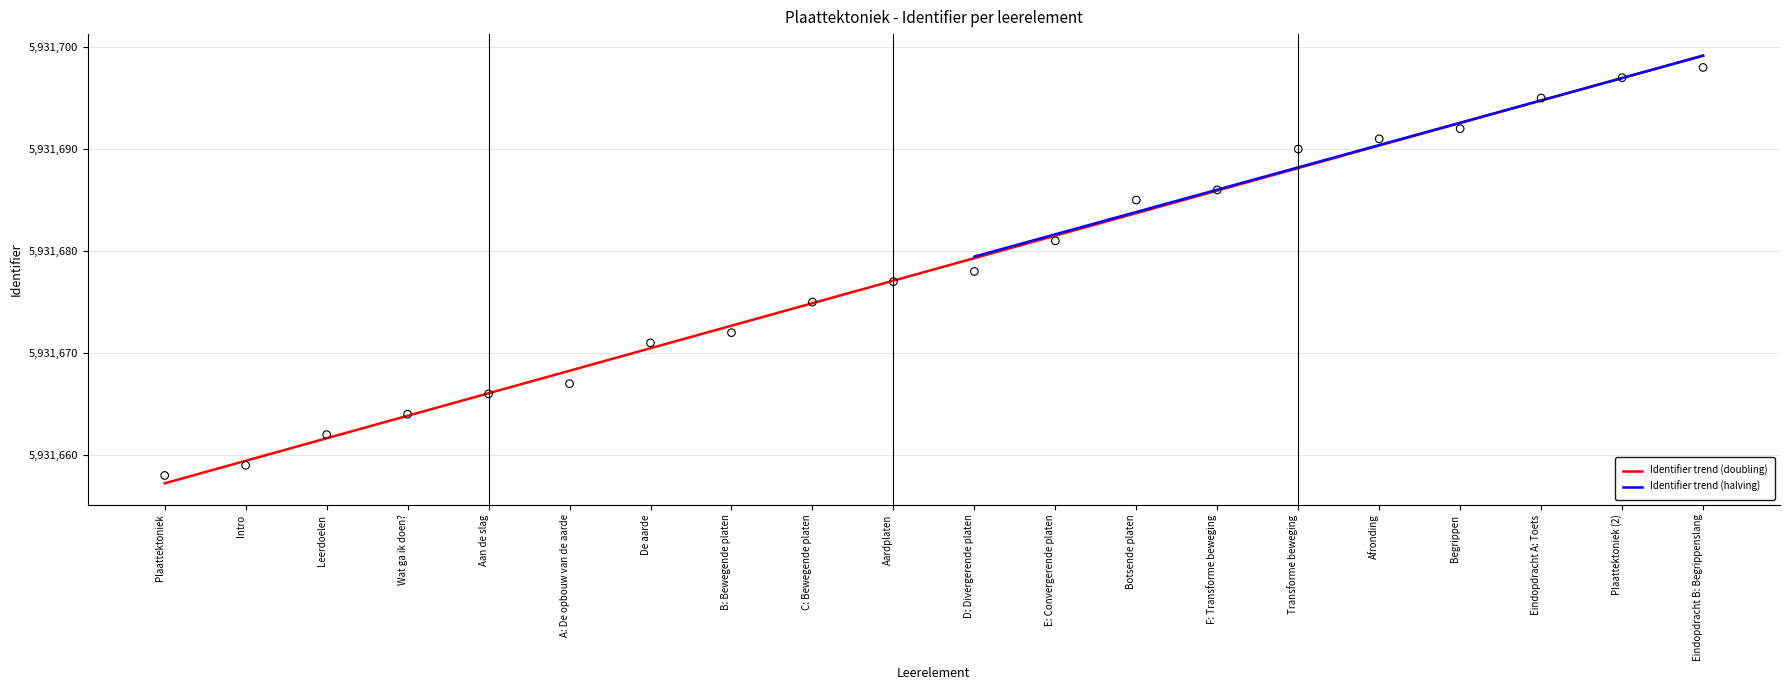

What is the change in value from Aan de slag to Botsende platen?

+19